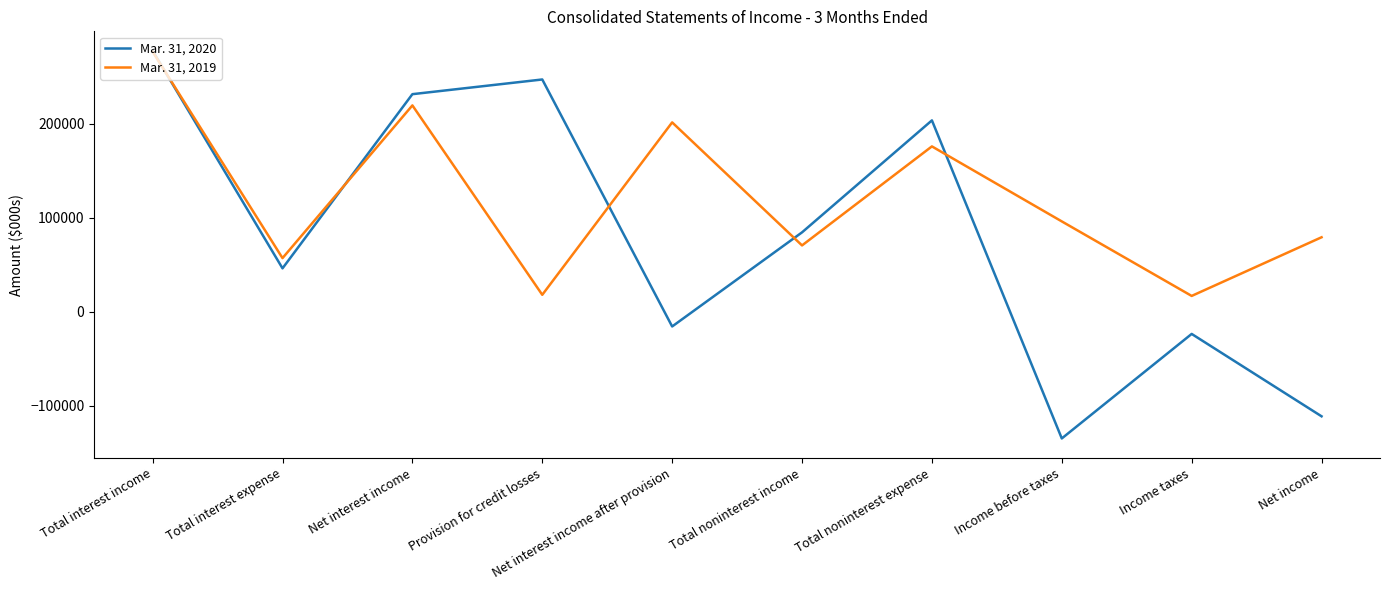

How many distinct data groups are displayed?

2